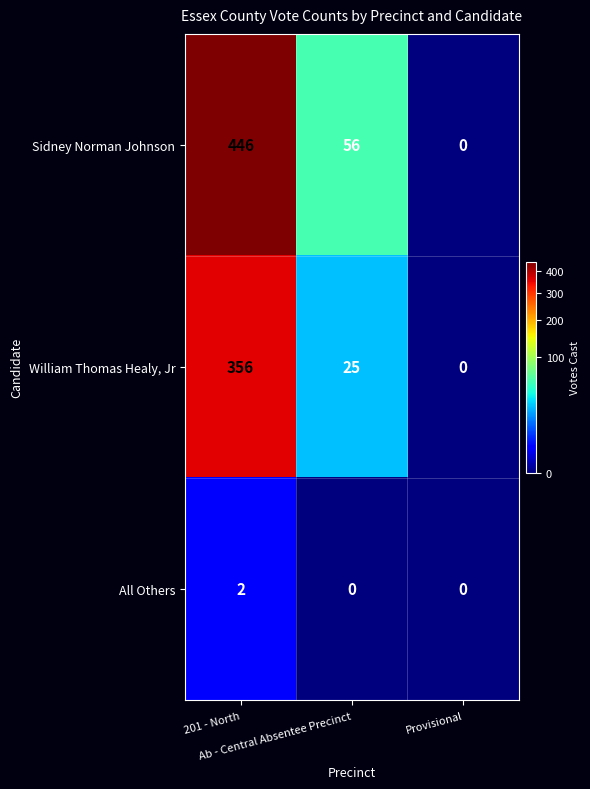

How many All Others values are between 0 and 2?

3